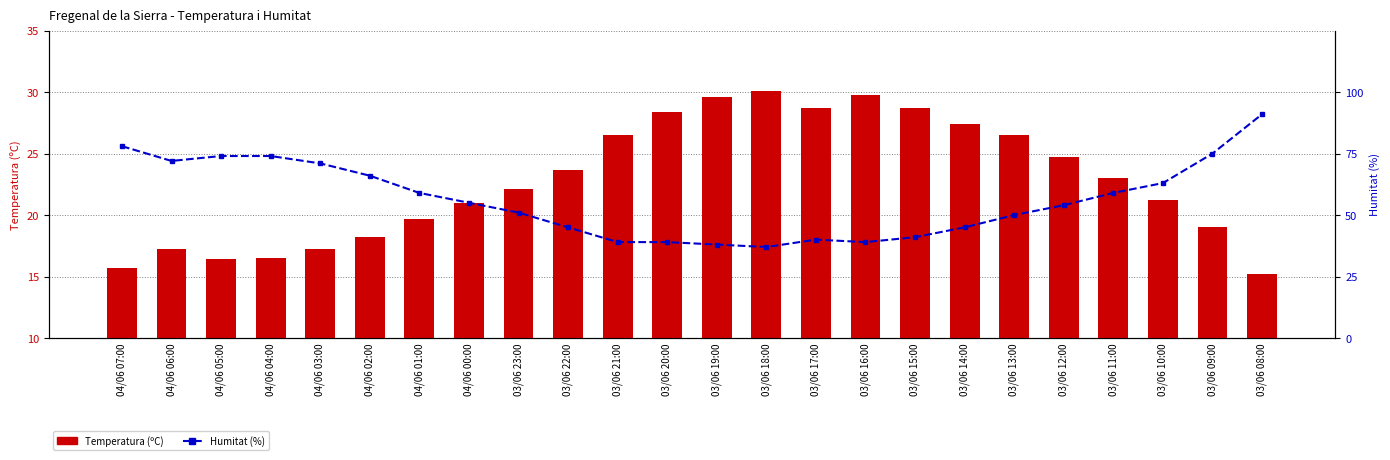

True or false: Temperatura (ºC) has a value of 49.5 at 03/06 20:00.

False